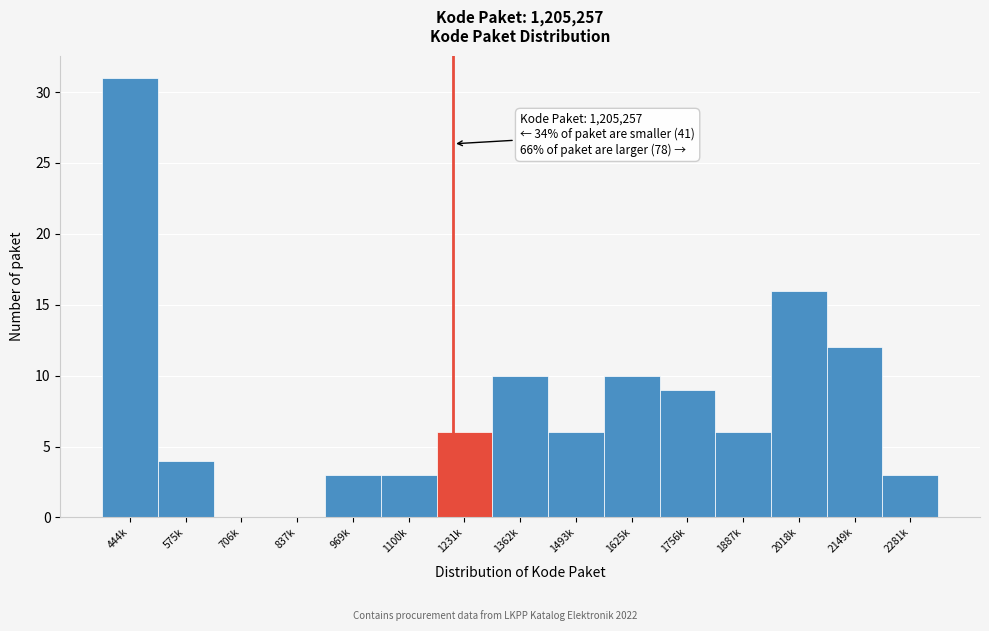

Reading left to right, list all the values displayed in this chart.

444k=31	575k=4	706k=0	837k=0	969k=3	1100k=3	1231k=6	1362k=10	1493k=6	1625k=10	1756k=9	1887k=6	2018k=16	2149k=12	2281k=3